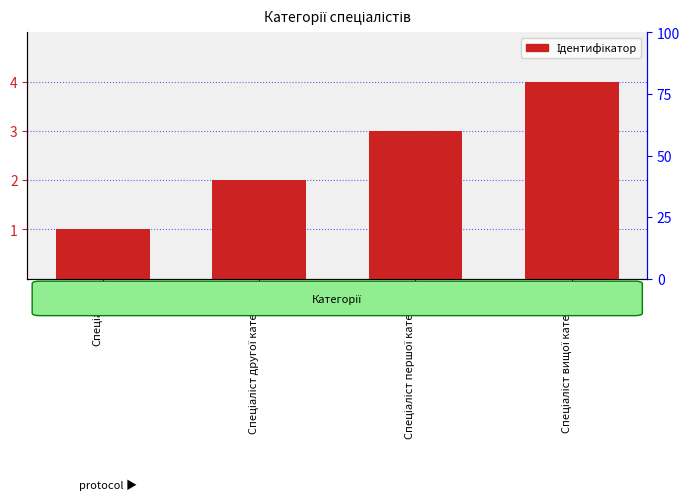

Are the bars horizontal?

No